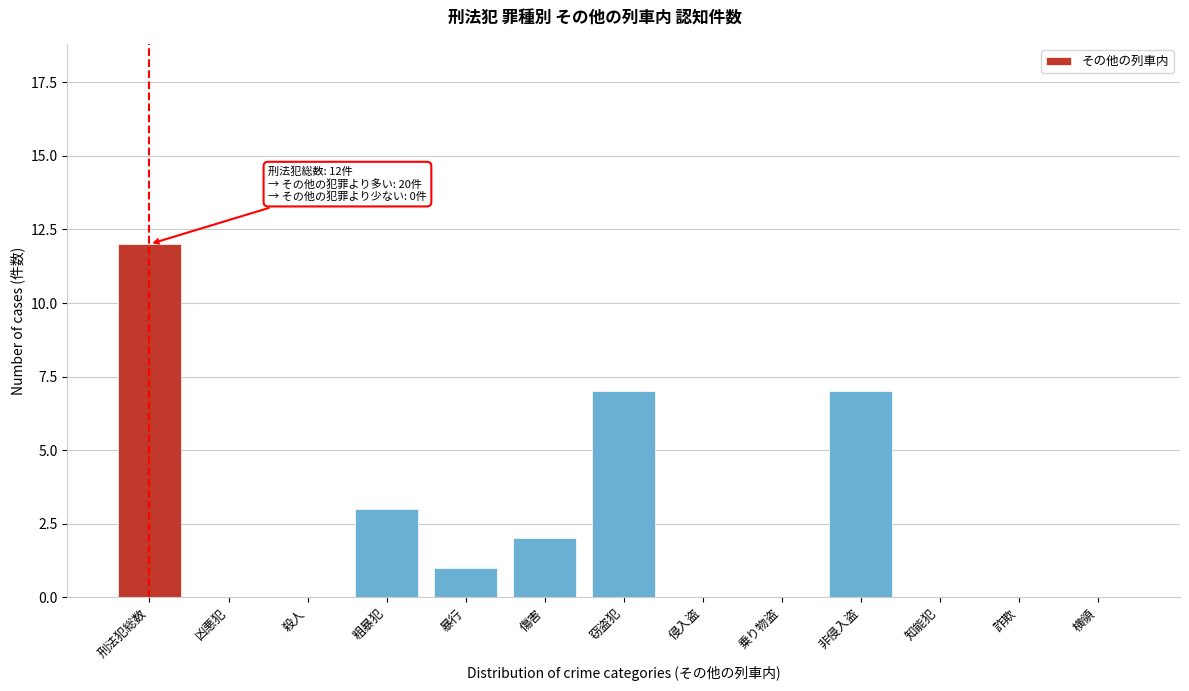

Reading left to right, extract all data points from this chart.

刑法犯総数=12	凶悪犯=0	殺人=0	粗暴犯=3	暴行=1	傷害=2	窃盗犯=7	侵入盗=0	乗り物盗=0	非侵入盗=7	知能犯=0	詐欺=0	横領=0